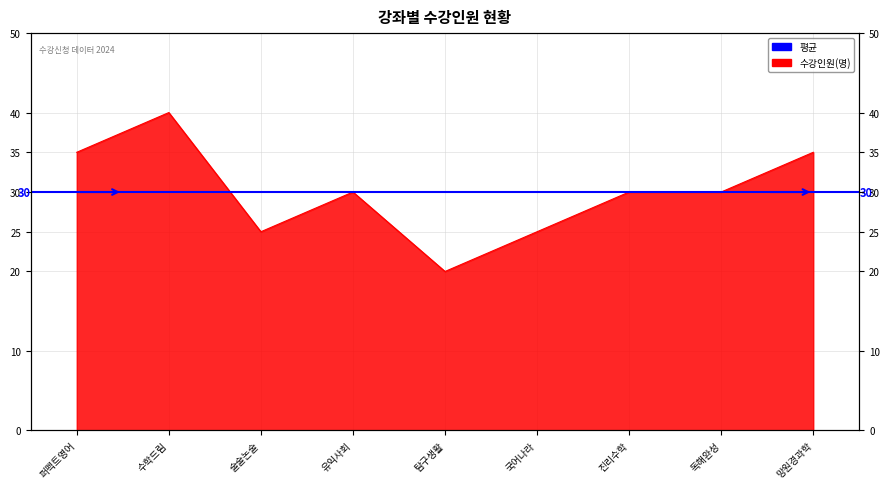

What is the value of the 1st point from the left?

35